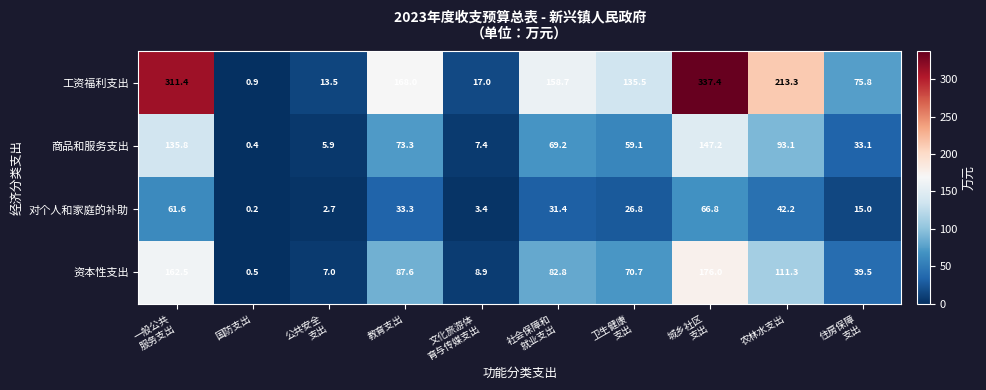

What is the lowest value of the 工资福利支出 series?

0.9